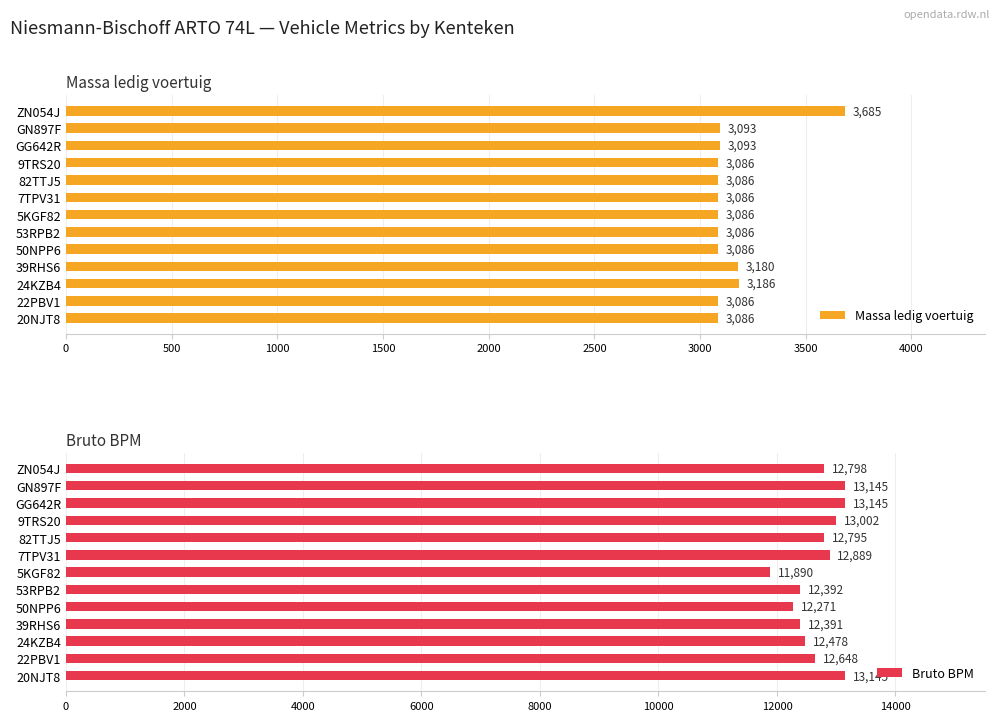

How many distinct data groups are displayed?

2